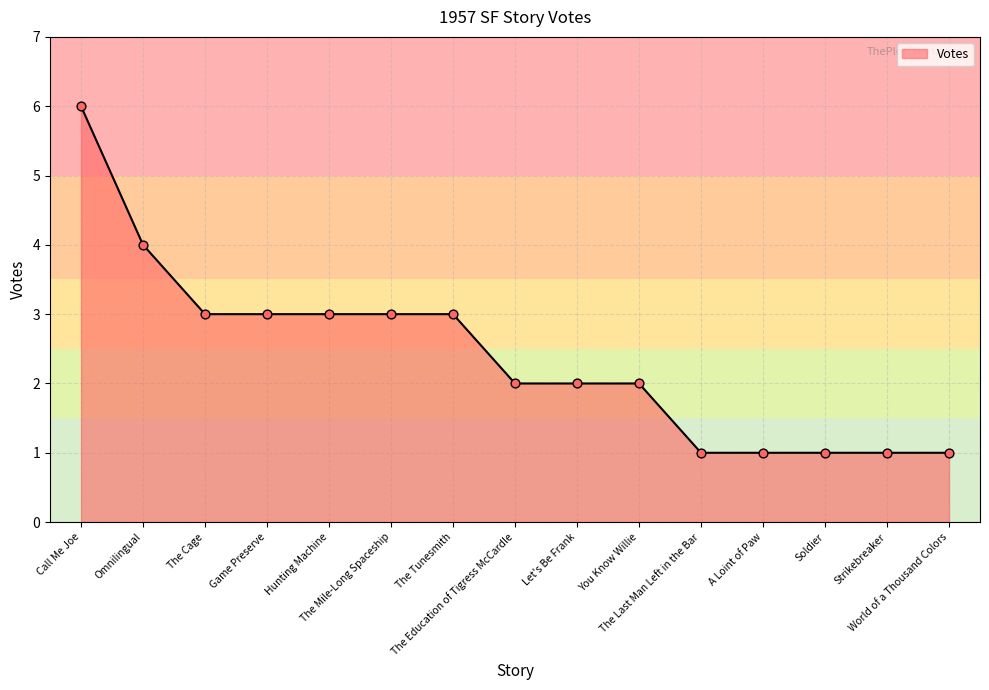

What is the greatest value displayed?

6